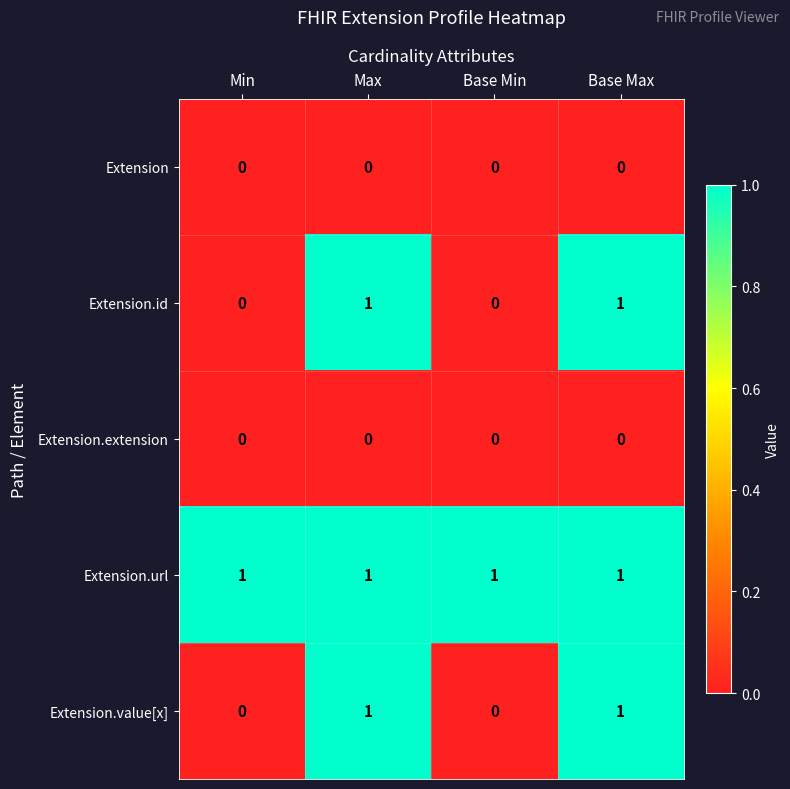

Count the Extension.id values in the range 0 to 1.

4